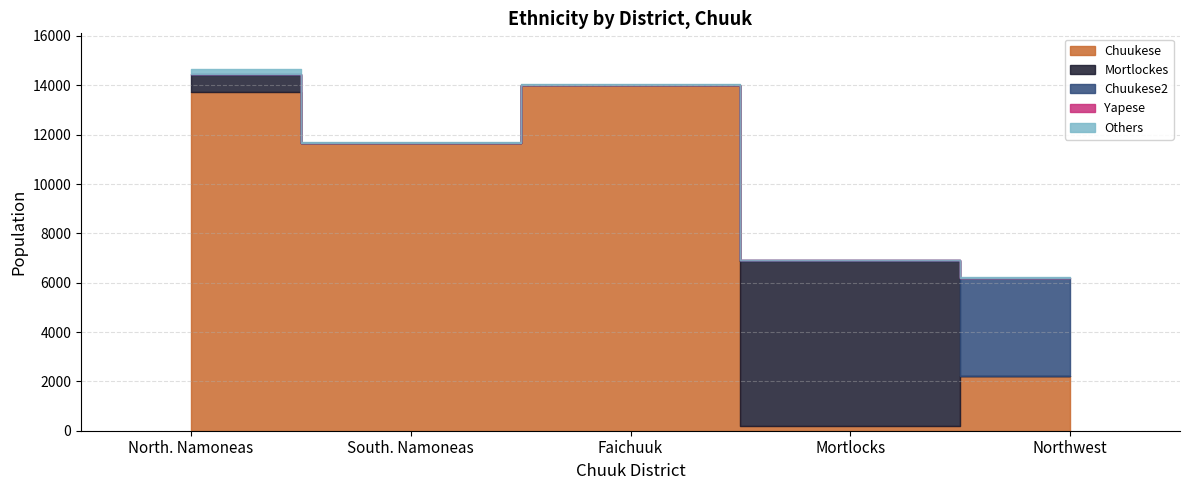

How many interior local peaks does the Chuukese series have?

1